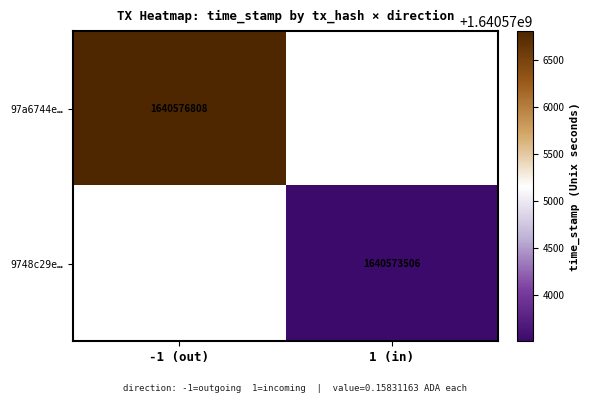

Is it true that 97a6744e… equals 2639887571.2 at -1 (out)?

False